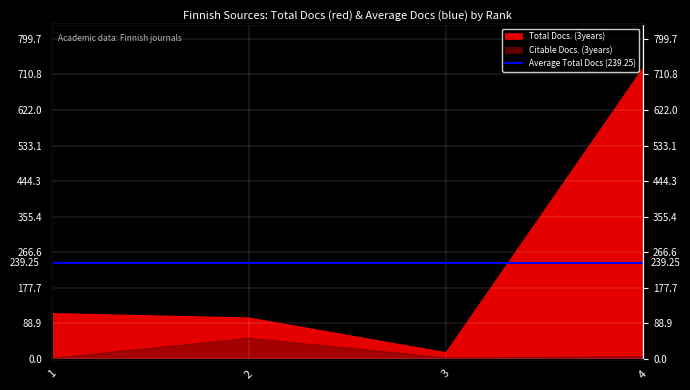

Which series changed the most between 2 and 4?

Total Docs. (3years)